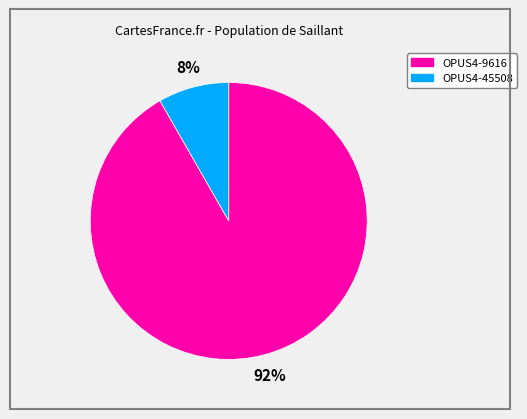

Does 92% account for over 50% of the chart?

Yes